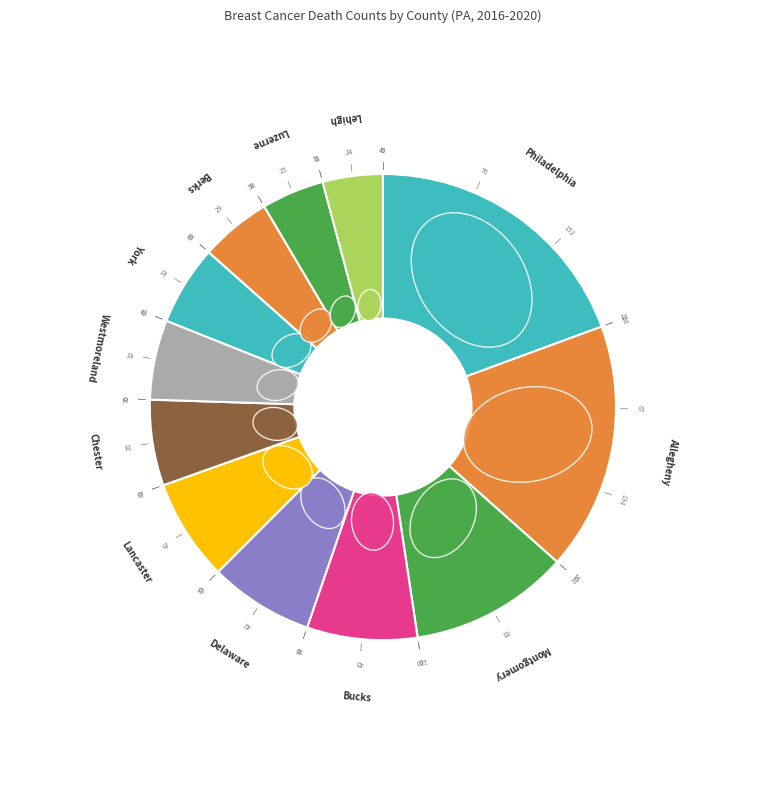

What percentage is the Berks County slice, to the nearest percent?

5%